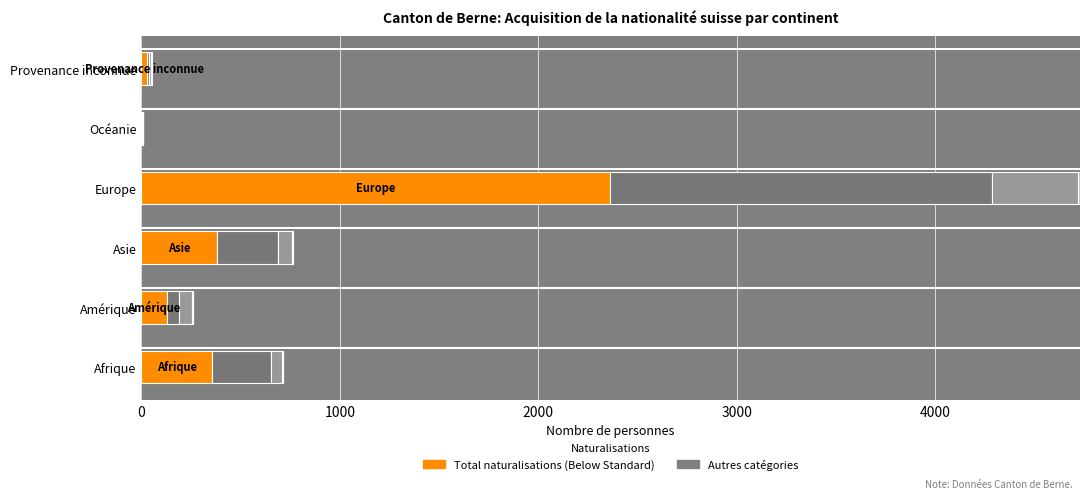

At which category is the sum across all series the highest?

Europe